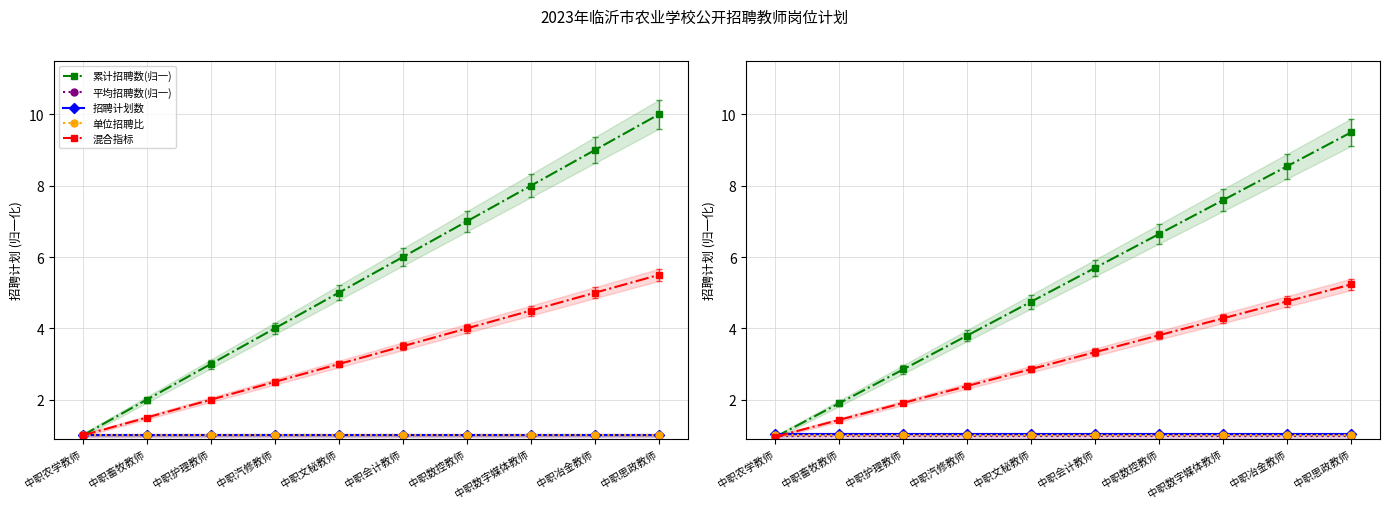

Does the chart have visible grid lines?

Yes